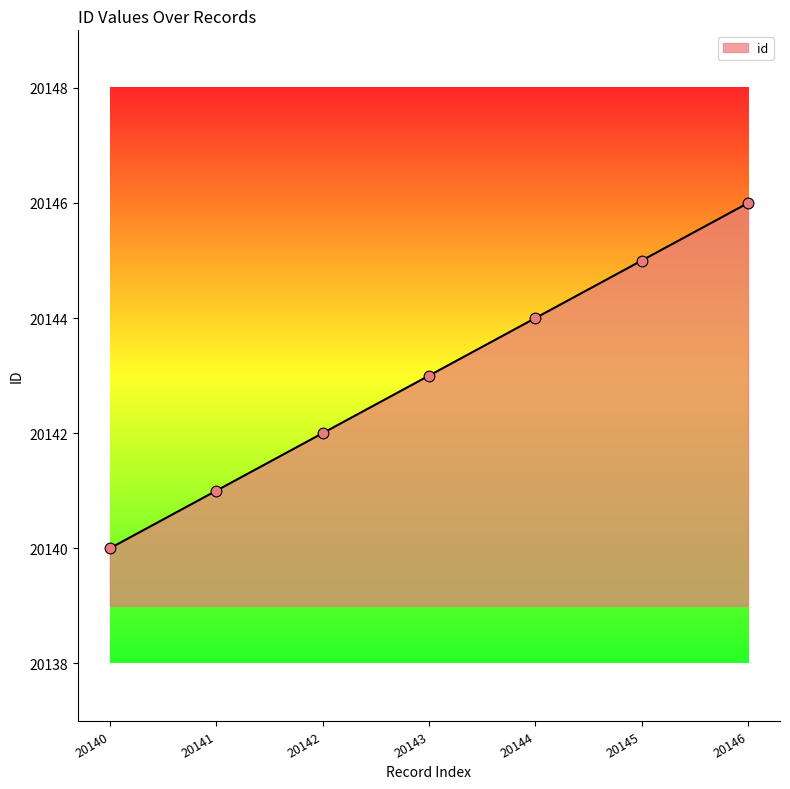

What is the change in value from 20140 to 20145?

+5